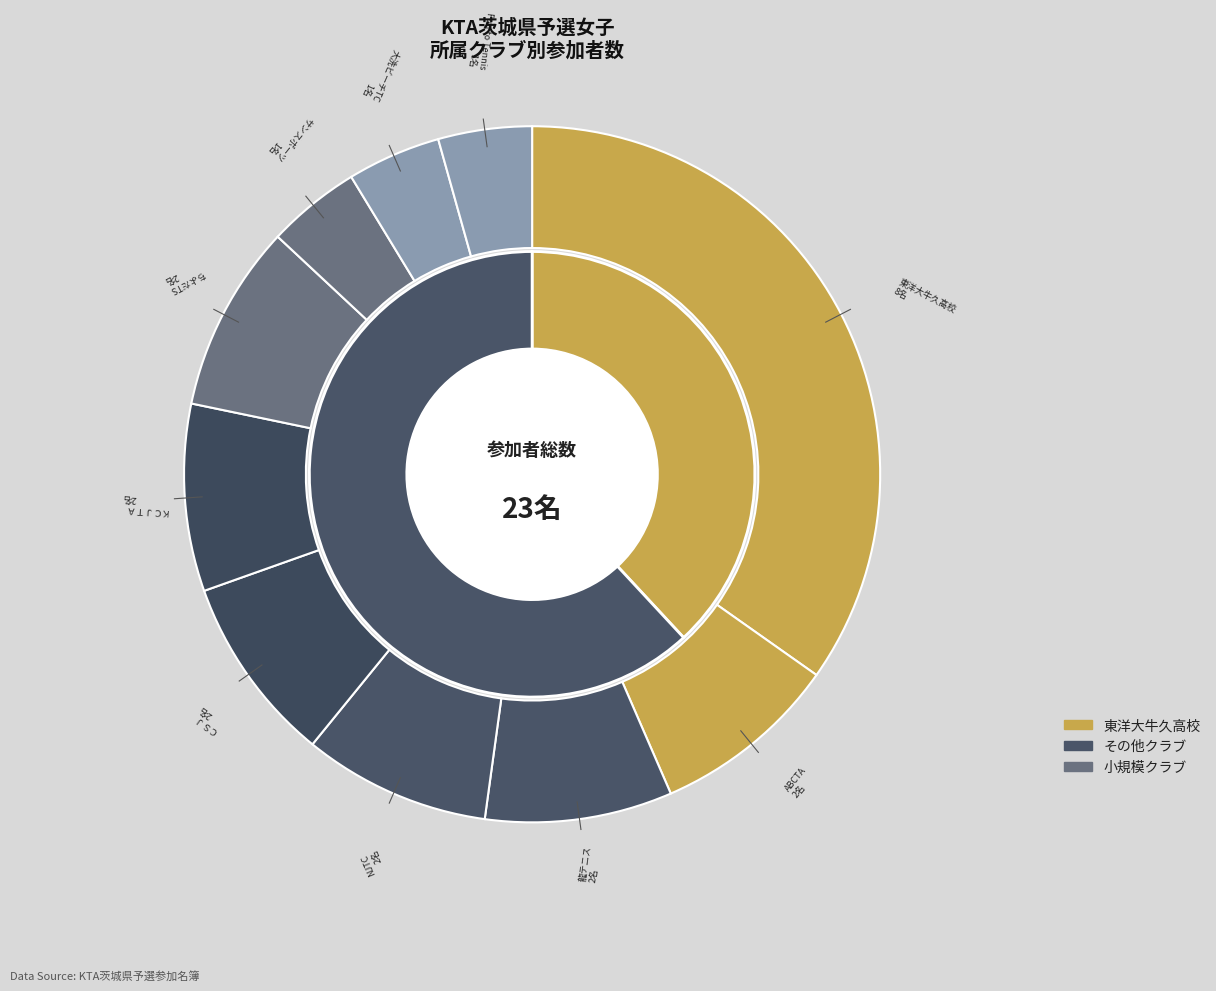

How many segments does this pie chart have?

10